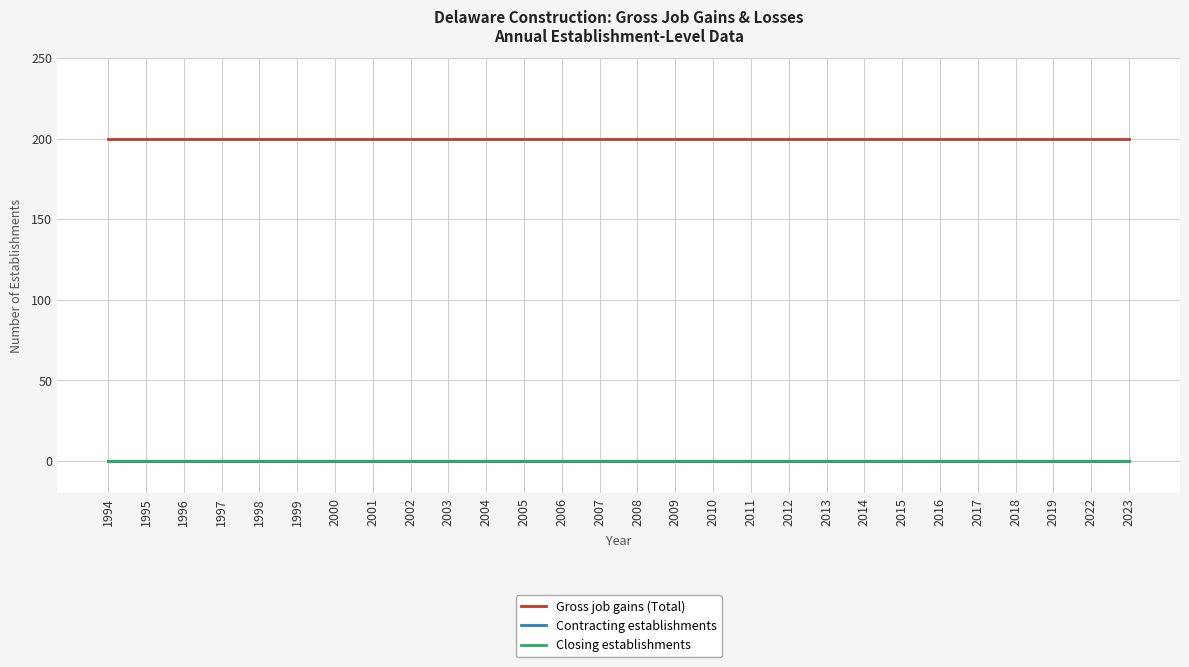

Does the chart have visible grid lines?

Yes